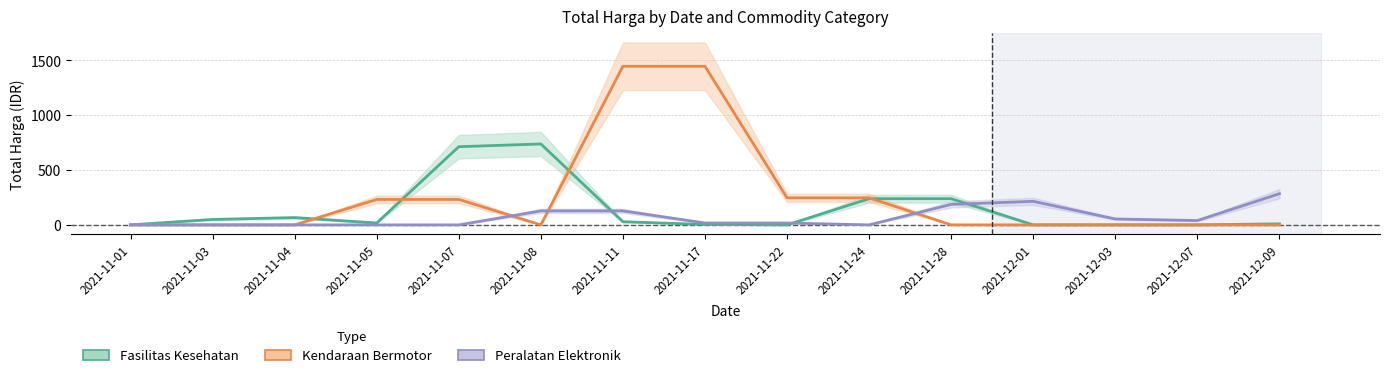

Reading left to right, list all the values displayed in this chart.

Fasilitas Kesehatan: 0.2	49.6	66.4	17.0	712.9	737.8	28.6	3.7	0.0	238.8	238.8	0.0	0.0	0.0	9.4
Kendaraan Bermotor: 0.0	0.0	0.0	232.0	232.0	0.0	1446.1	1446.1	246.5	246.5	0.0	0.0	0.0	0.0	0.0
Peralatan Elektronik: 0.0	0.0	0.0	0.0	0.0	127.3	127.3	17.1	17.1	0.0	186.7	214.8	53.9	39.5	284.2